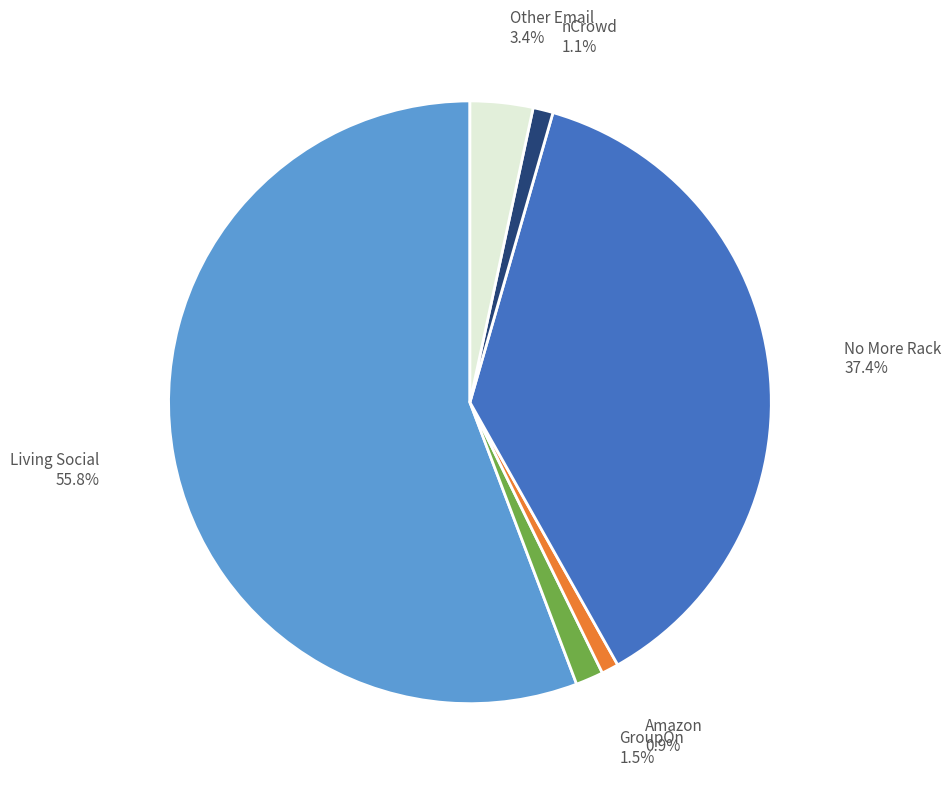

Is there any slice that represents more than half of the pie?

Yes